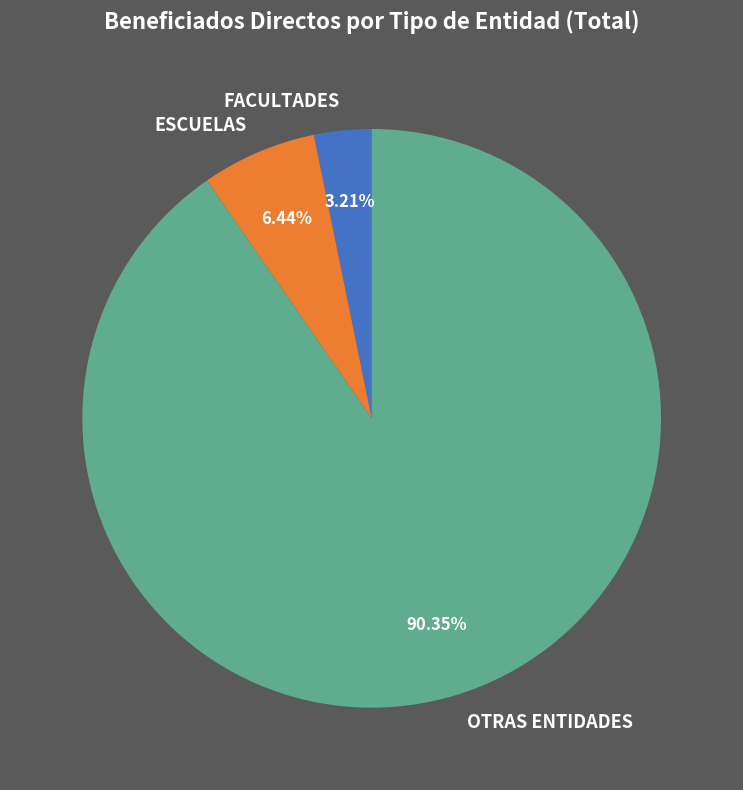

What is the majority slice?

OTRAS ENTIDADES